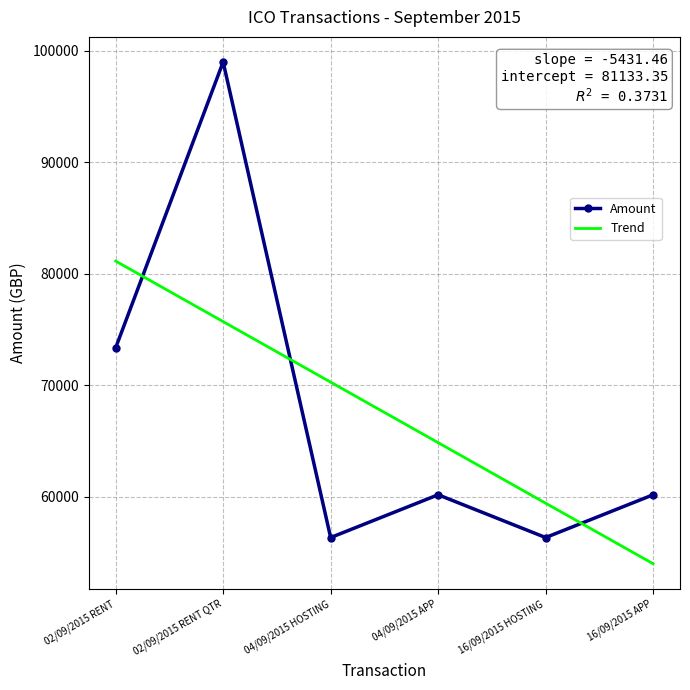

Rank the categories by value from highest to lowest.

02/09/2015 RENT QTR, 02/09/2015 RENT, 04/09/2015 APP, 16/09/2015 APP, 04/09/2015 HOSTING, 16/09/2015 HOSTING